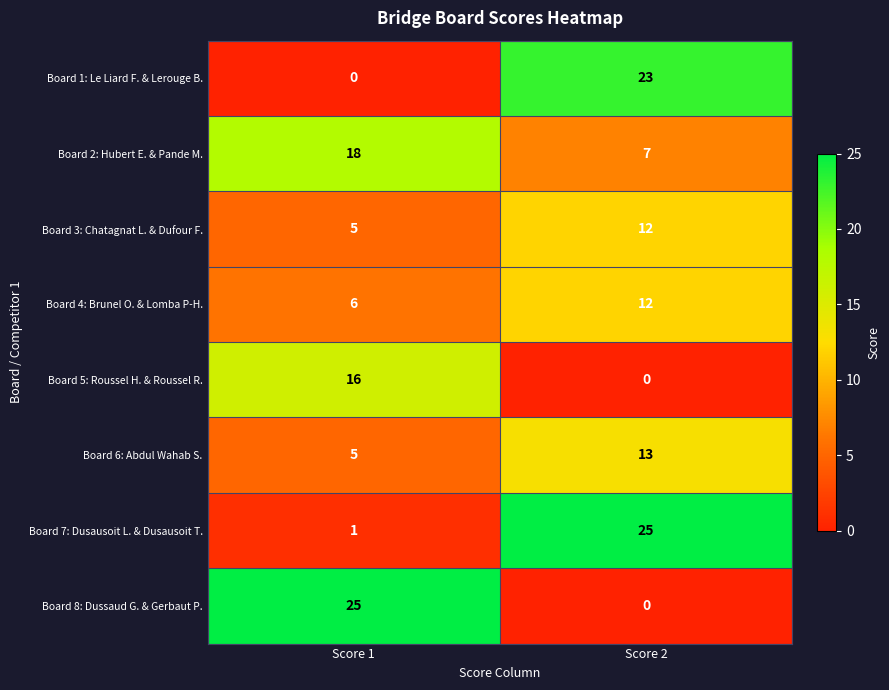

True or false: Board 5: Roussel H. & Roussel R. has a value of 16 at Score 1.

True